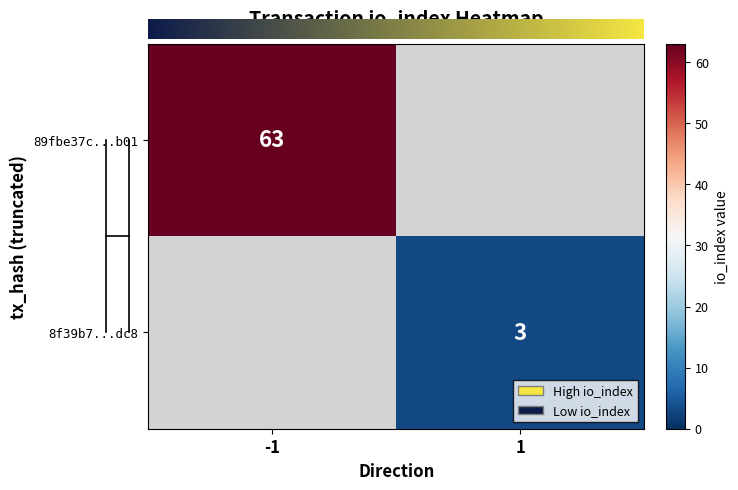

True or false: 89fbe37c48190822a479171bdb831296ed75b01 has a value of -1 at direction.

False